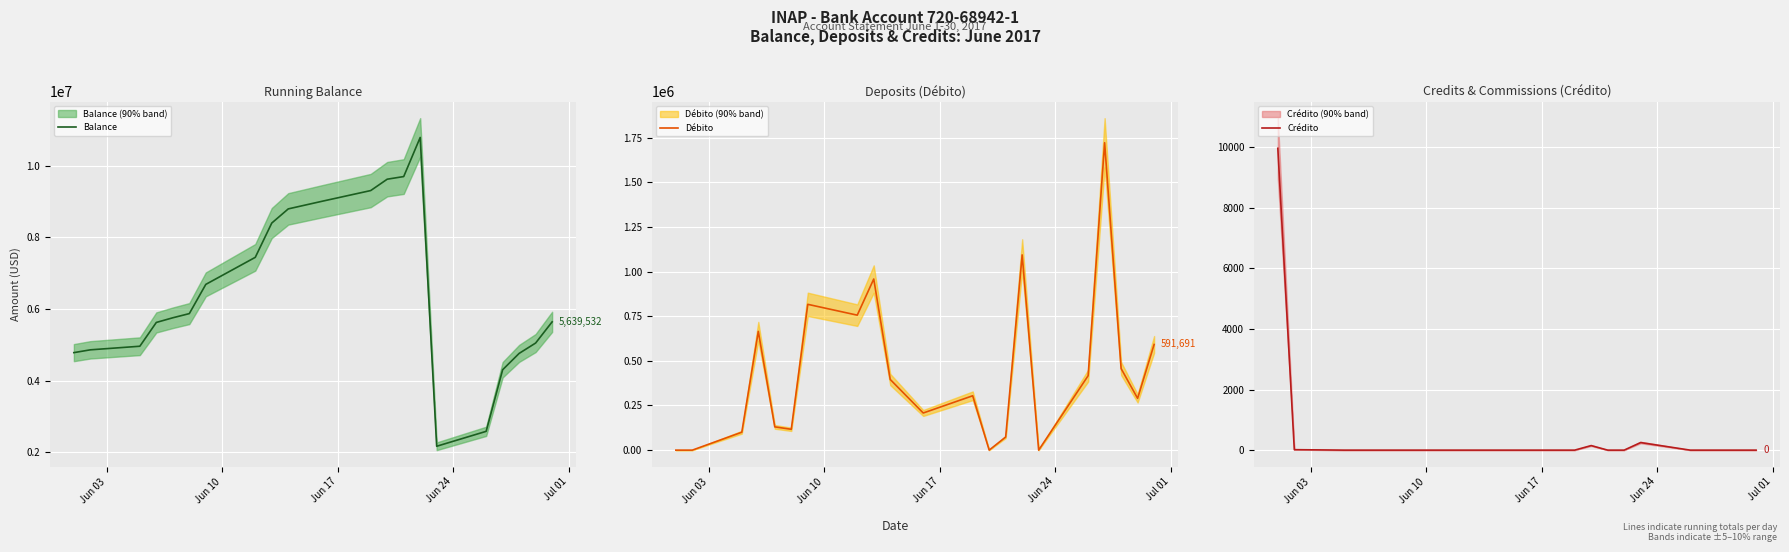

What is the minimum value for Balance?

2162682.3